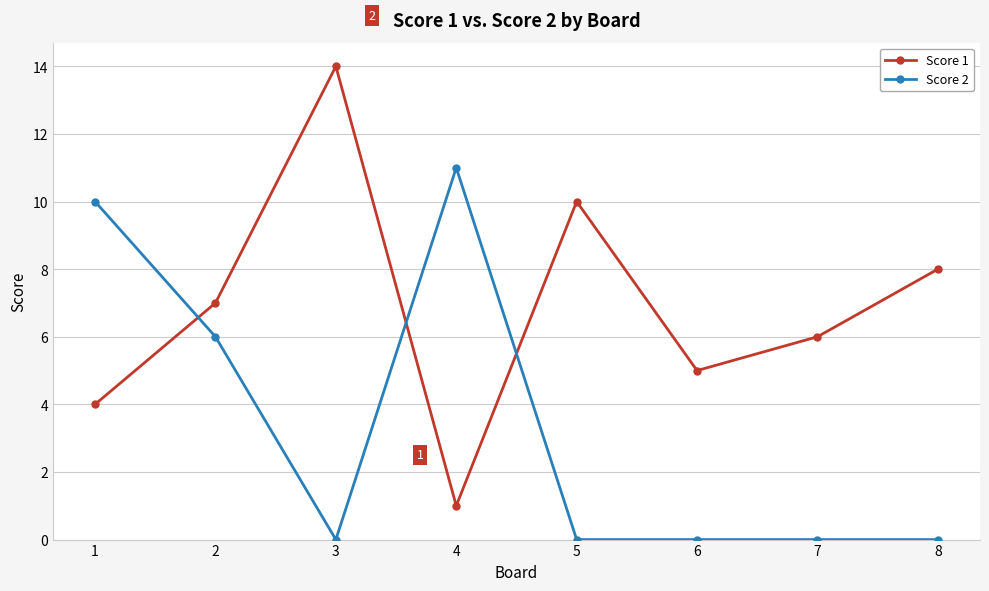

What is the average value of the Score 1 series?

7